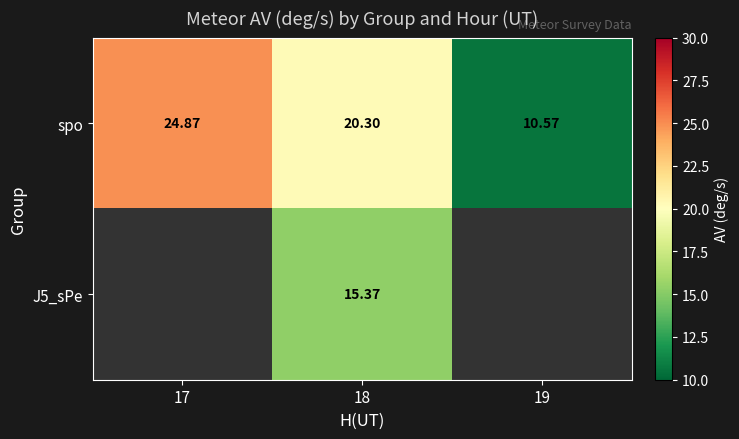

Where does the spo series first go above 20?

17